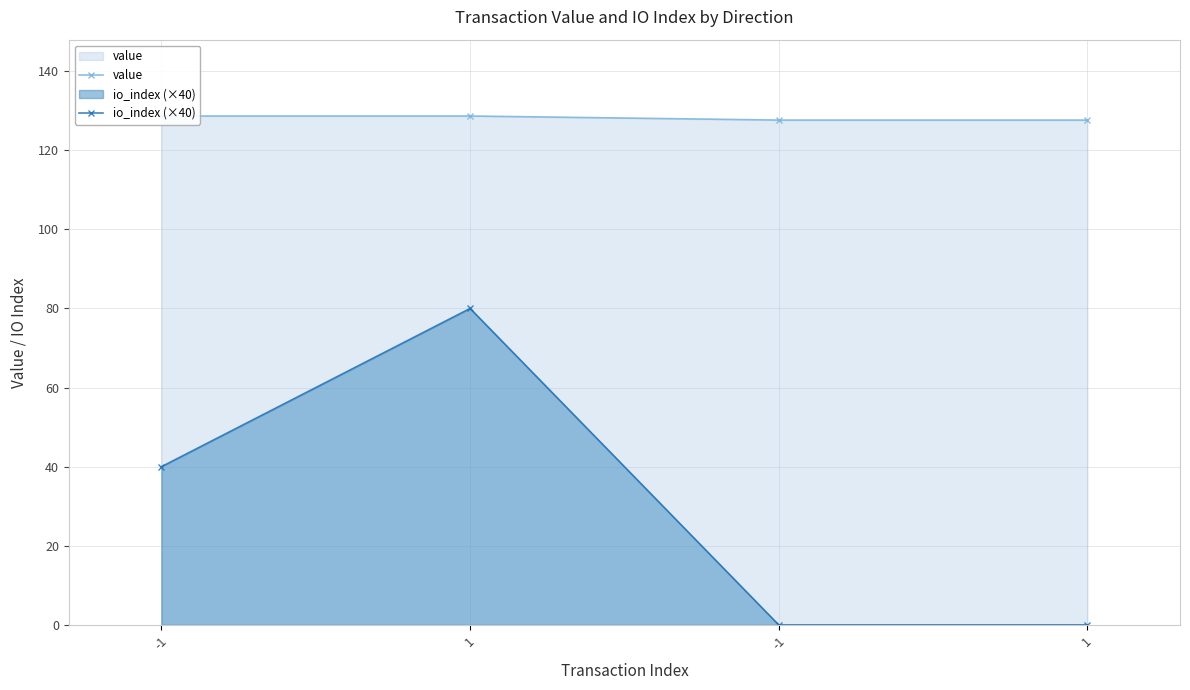

True or false: io_index (×40) and value cross at least once.

False